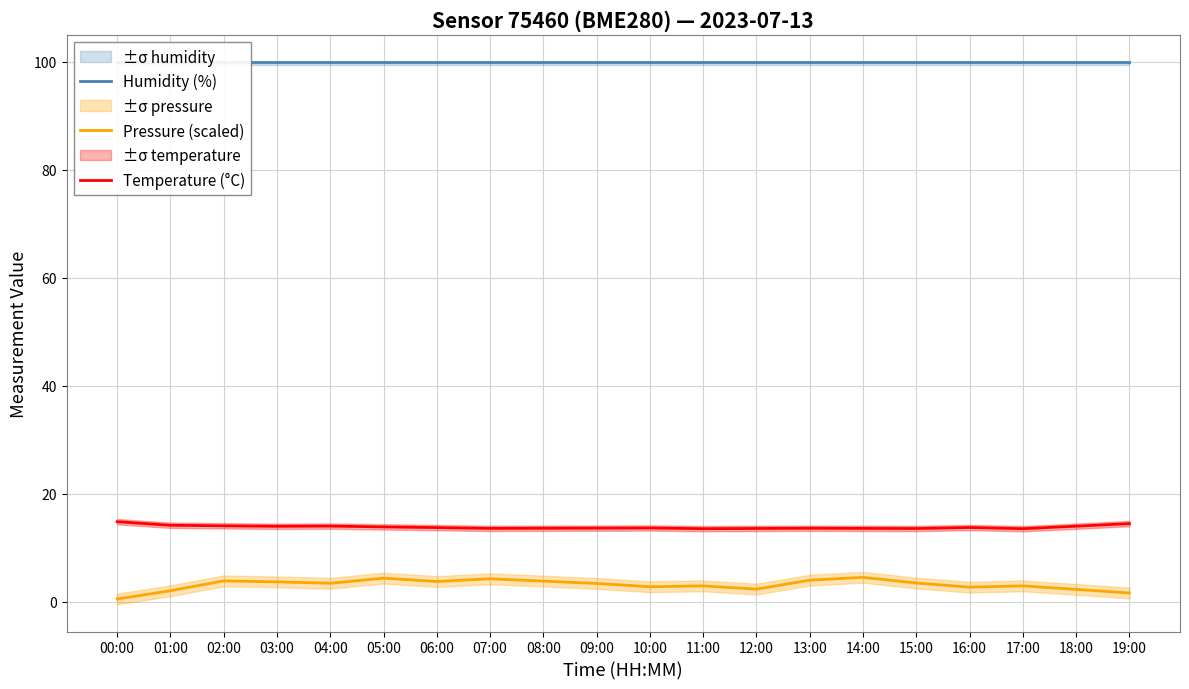

Is this an area chart (filled region under the line)?

No